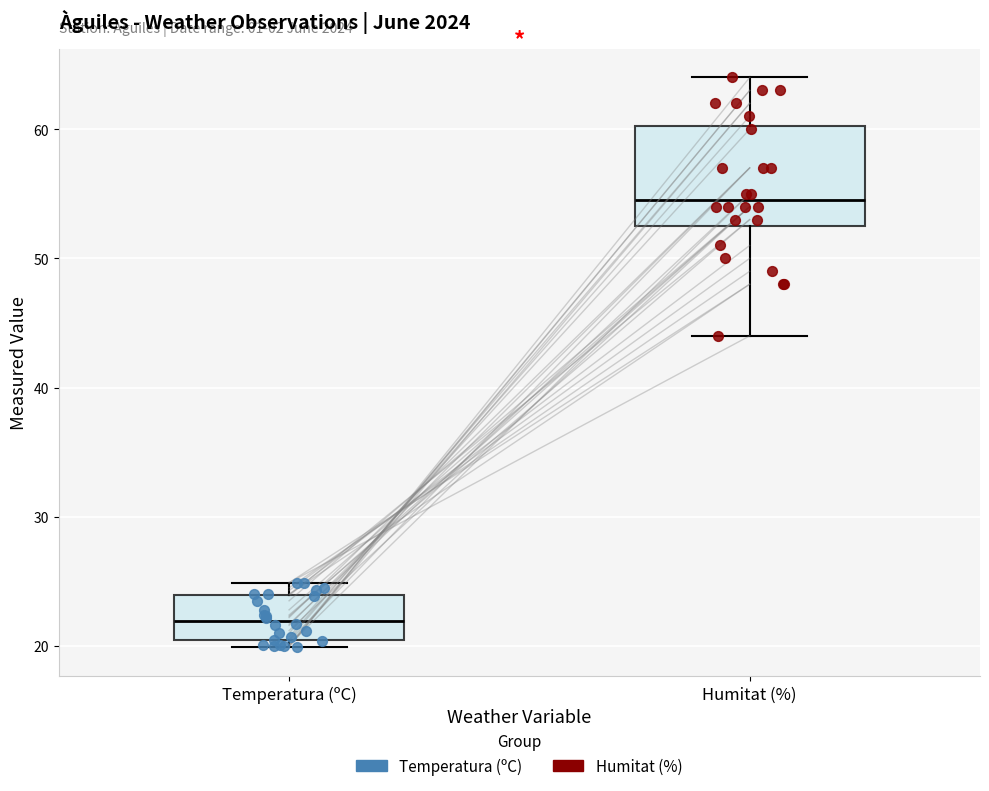

Reading left to right, read every box against the y-axis: the position of its median line, the range the box covers, and the ends of its whiskers. The values are not printed on the chart, so give them approximately, as read against the axis.

Temperatura (ºC): median 22, box 20 to 24, whiskers 20 (just below the box's lower edge) to 25
Humitat (%): median 55, box 53 to 60, whiskers 44 to 64